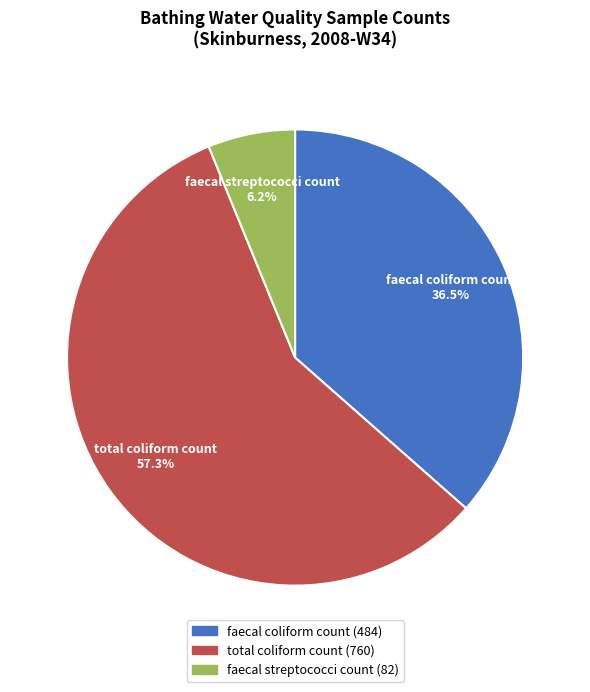

How much of the chart is everything except total coliform count?

42.7%